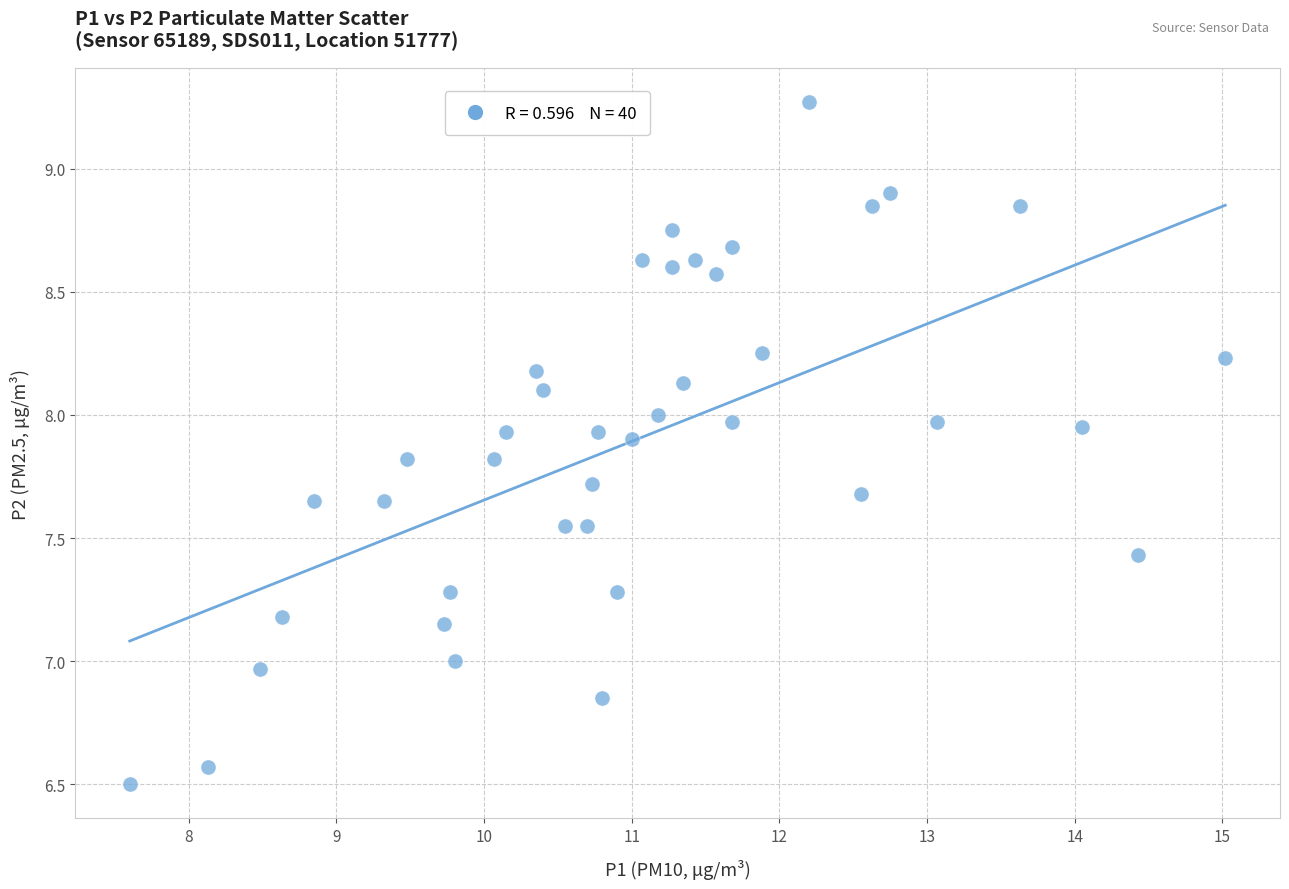

What is the range of Y values (max minus min)?

2.8